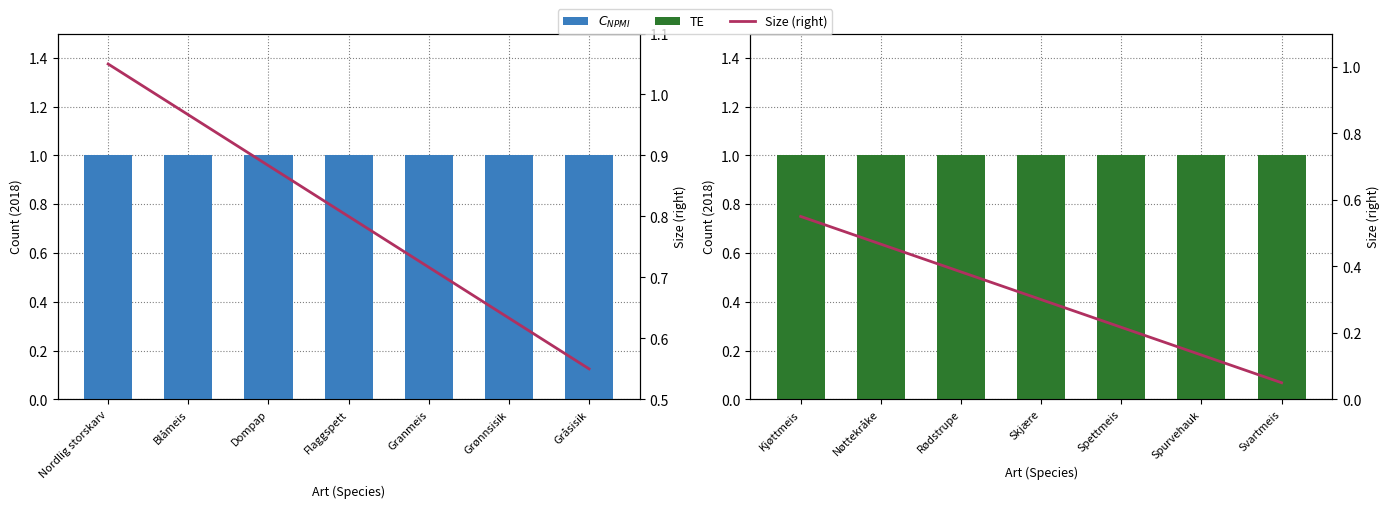

What is the average value?

0.3